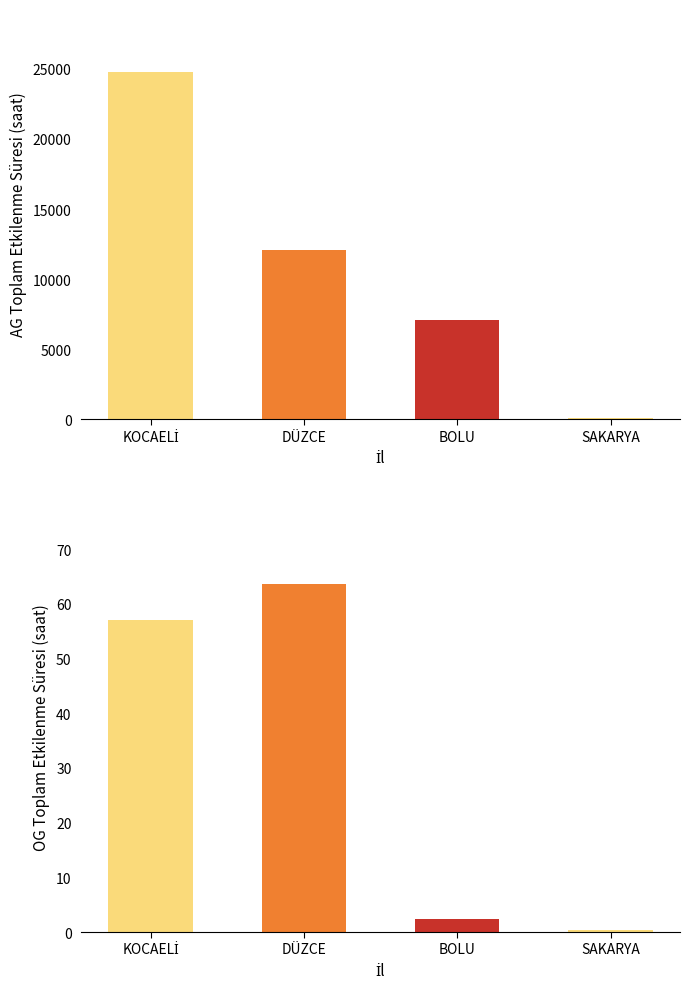

The value of OG(10A) - Bildirimli at 23 is 0.5. True or false?

False